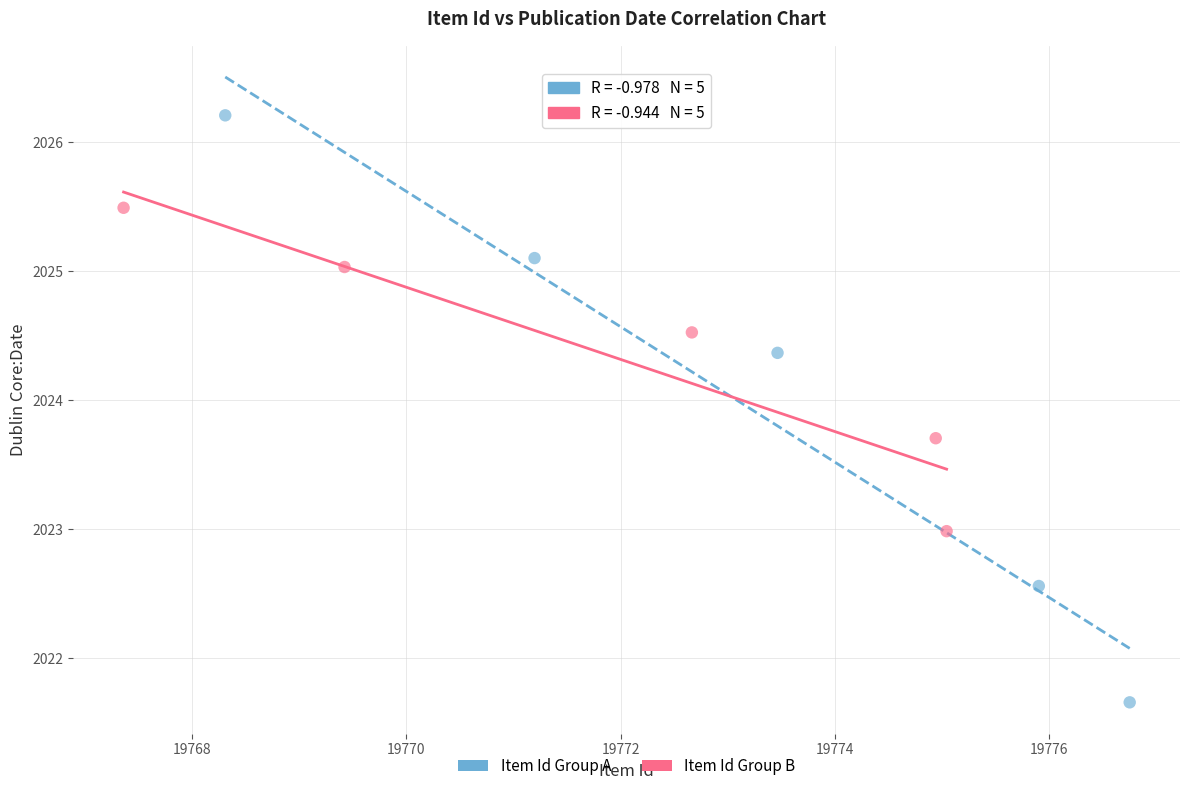

Which series reaches the maximum Y coordinate?

Item Id Group A